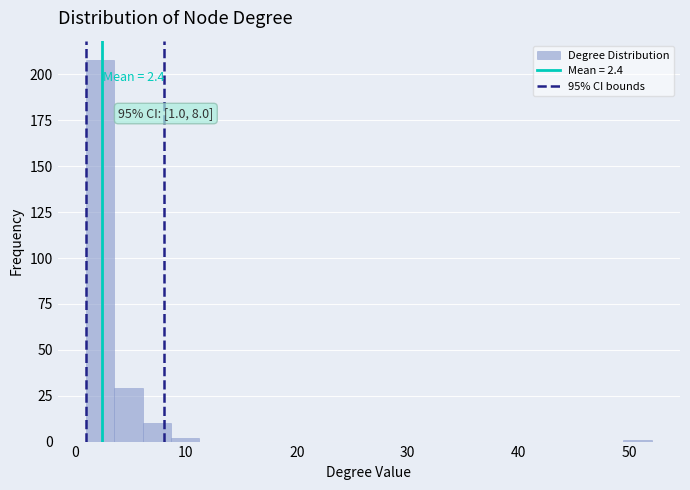

Read against the x-axis, roughly where is the centre of the tallest bar?

2